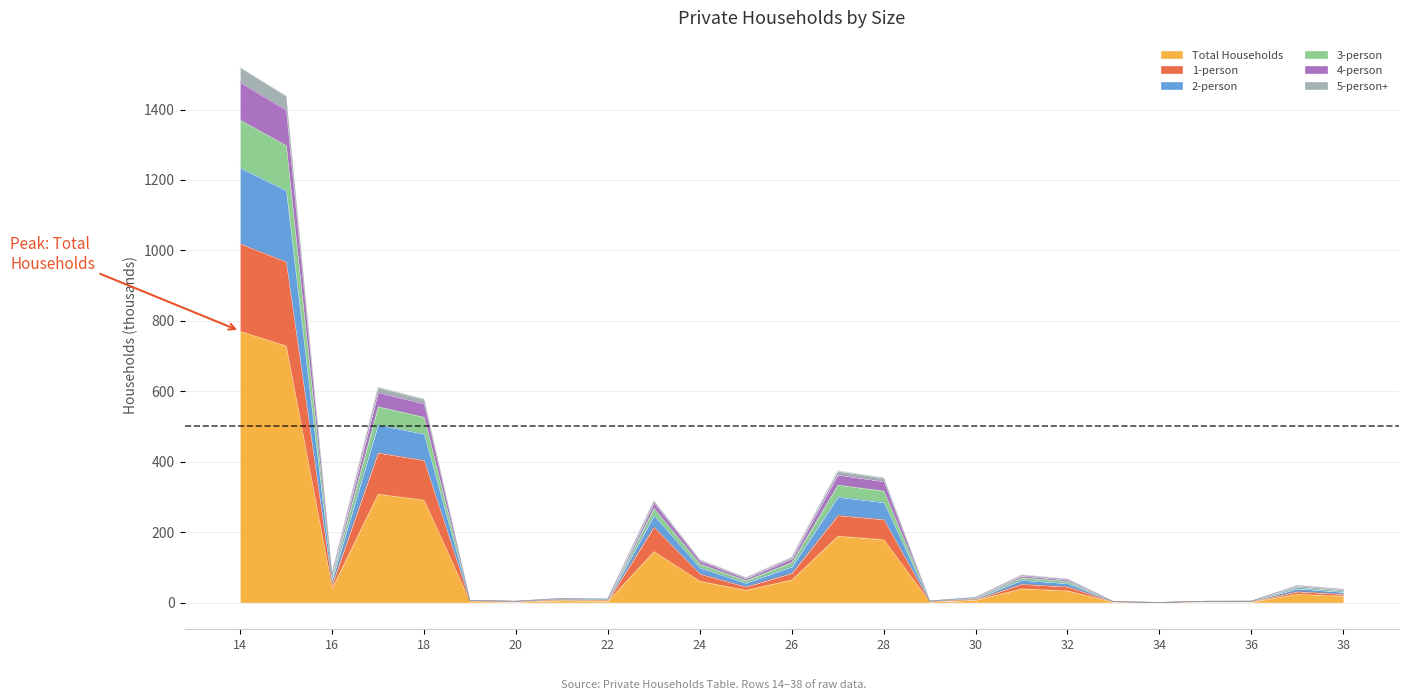

Rank the categories by 3-person value from lowest to highest.

34, 33, 35, 20, 36, 29, 19, 22, 21, 30, 38, 37, 32, 25, 31, 16, 24, 26, 23, 28, 27, 18, 17, 15, 14